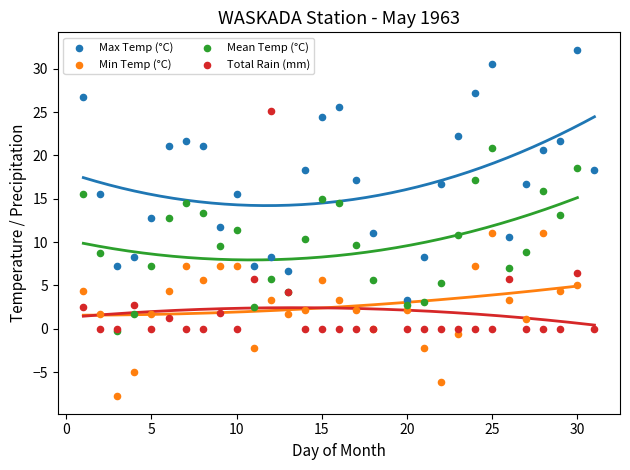

Which series has the largest Y range (max minus min)?

Max Temp (°C)